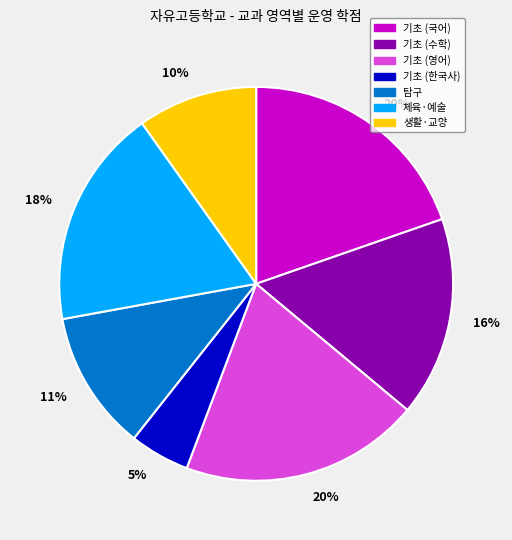

To the nearest percent, what is the average slice percentage?

14%